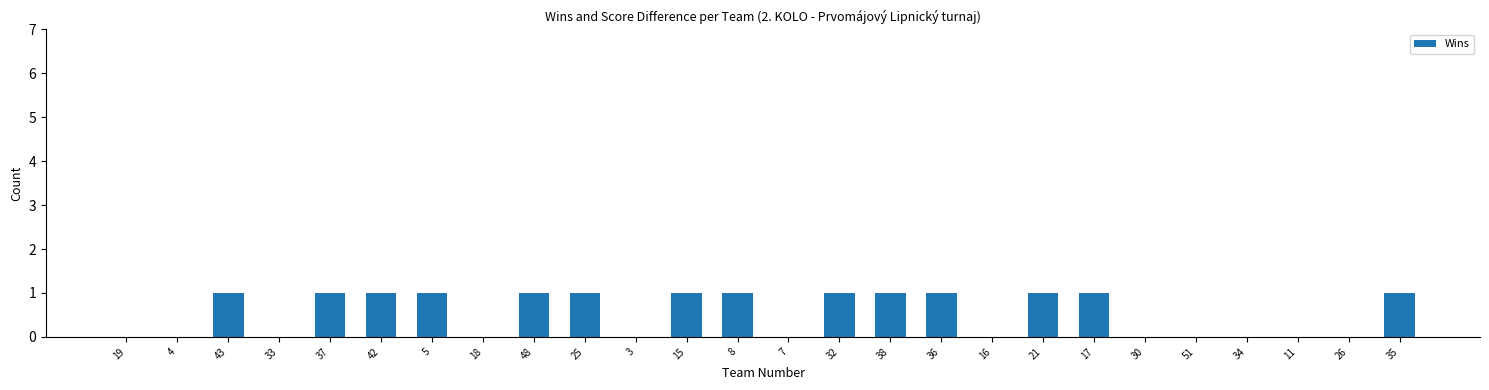

The value at 35 is 1. True or false?

True